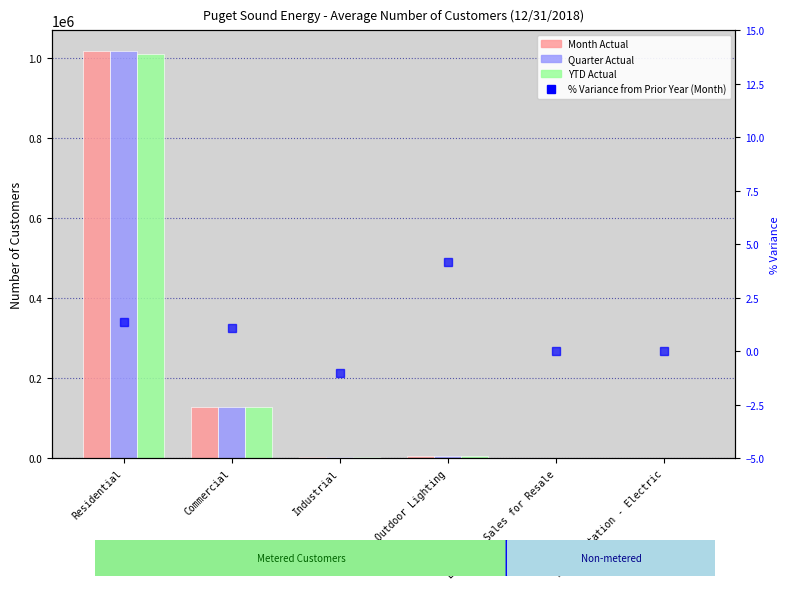

What is the label of the 3rd bar from the left?

Industrial